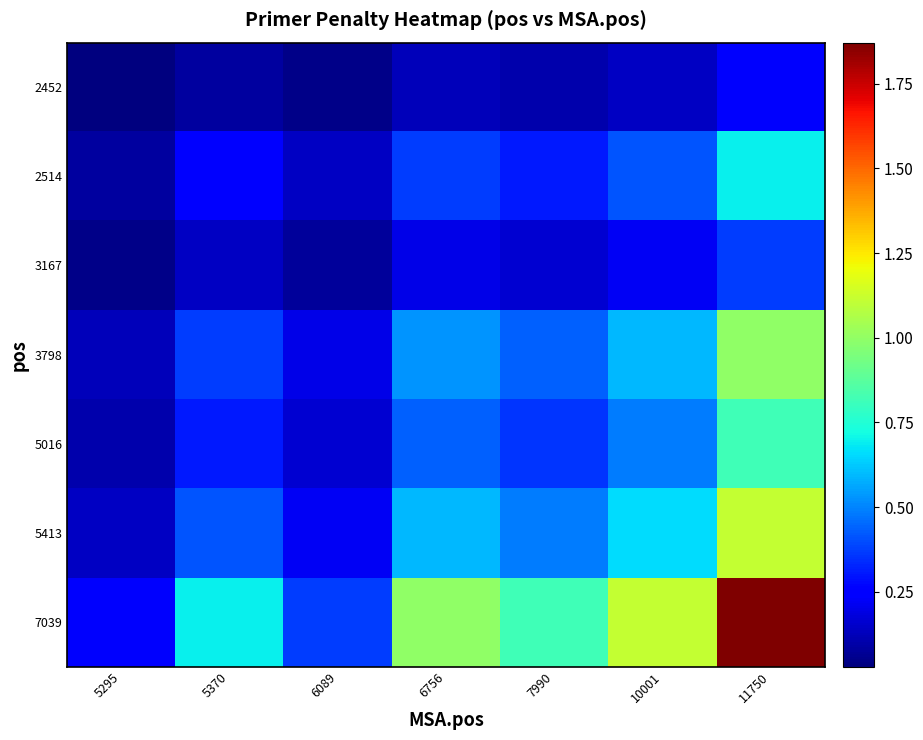

List the series in order of their peak value, lowest first.

2452, 3167, 2514, 5016, 3798, 5413, 7039